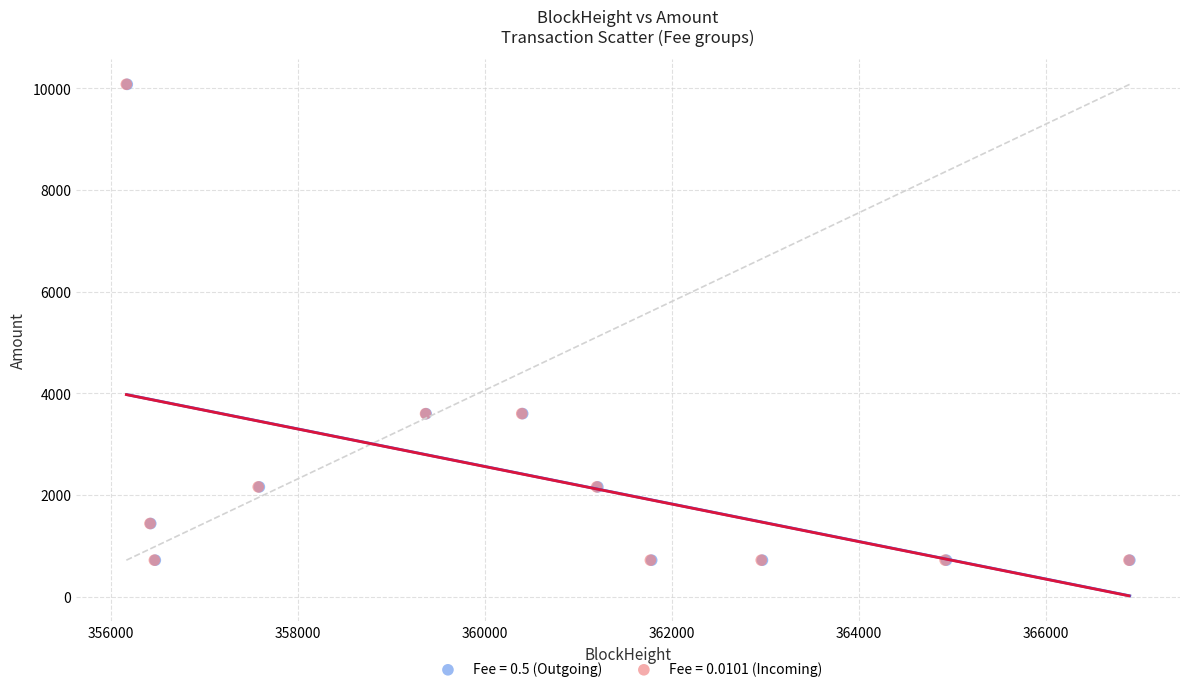

What are all the series names shown in the legend?

Fee = 0.5 (Outgoing), Fee = 0.0101 (Incoming)